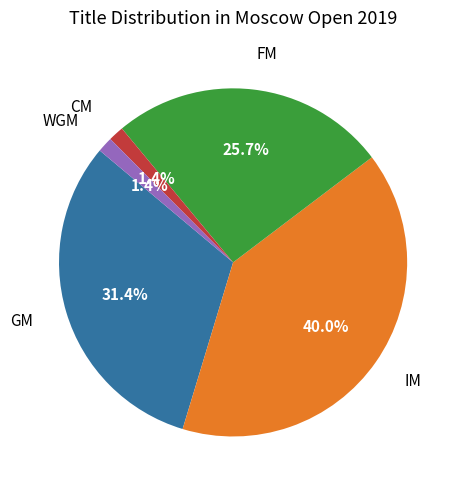

Does IM account for over 50% of the chart?

No